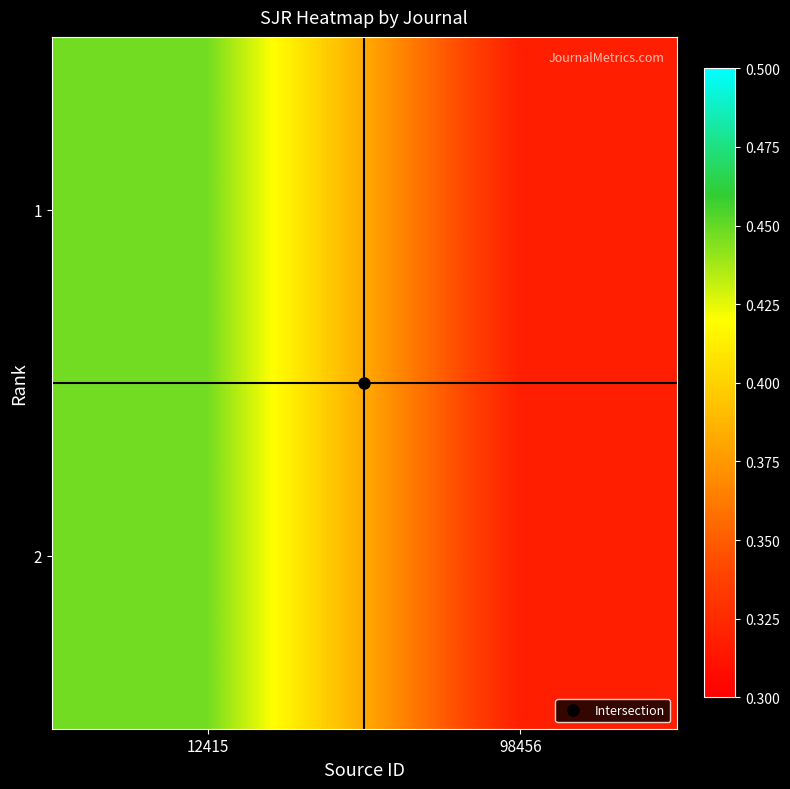

How many data points does each series have?

2